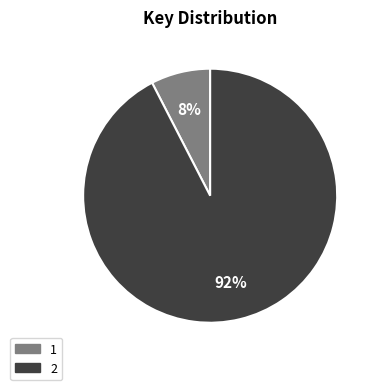

How many segments does this pie chart have?

2